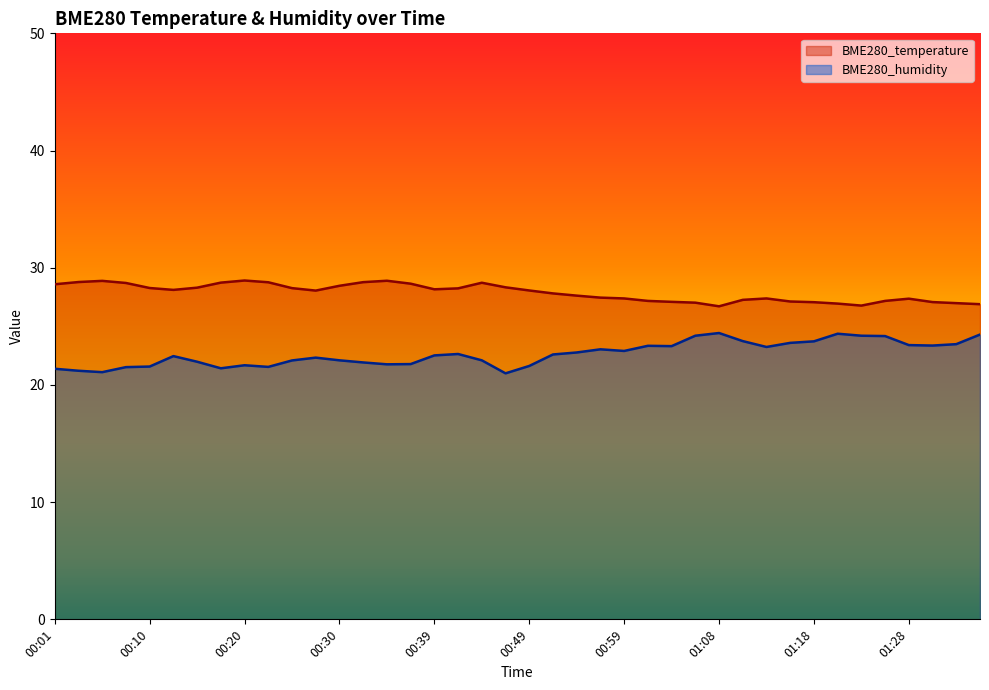

What is the difference between the BME280_temperature values at 01:30 and 00:03?

1.7